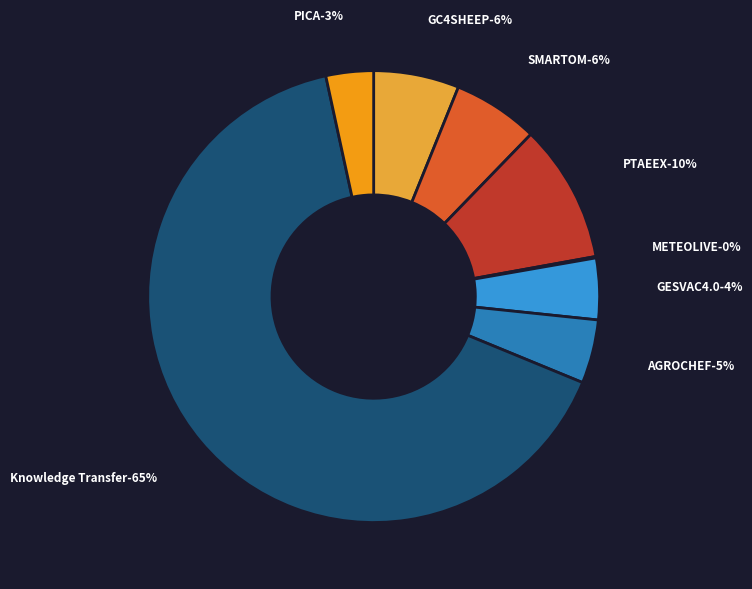

Rank the categories by value from lowest to highest.

METEOLIVE, PICA, GESVAC4.0, AGROCHEF, GC4SHEEP, SMARTOM, PTAEEX, Knowledge Transfer